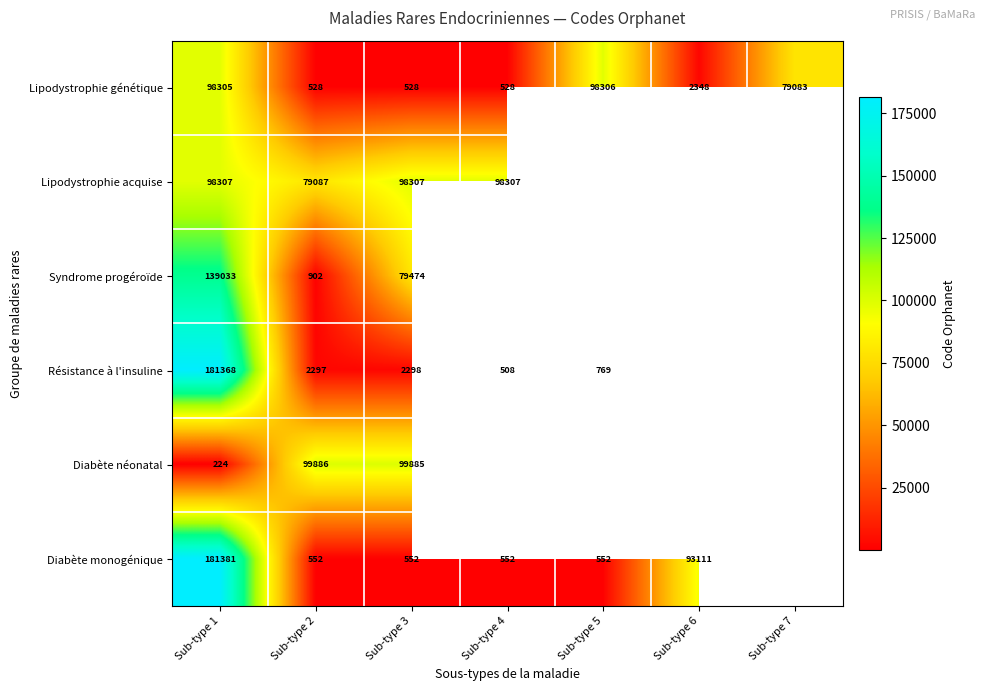

Which has a higher value, Sub-type 6 or Sub-type 7?

Sub-type 7